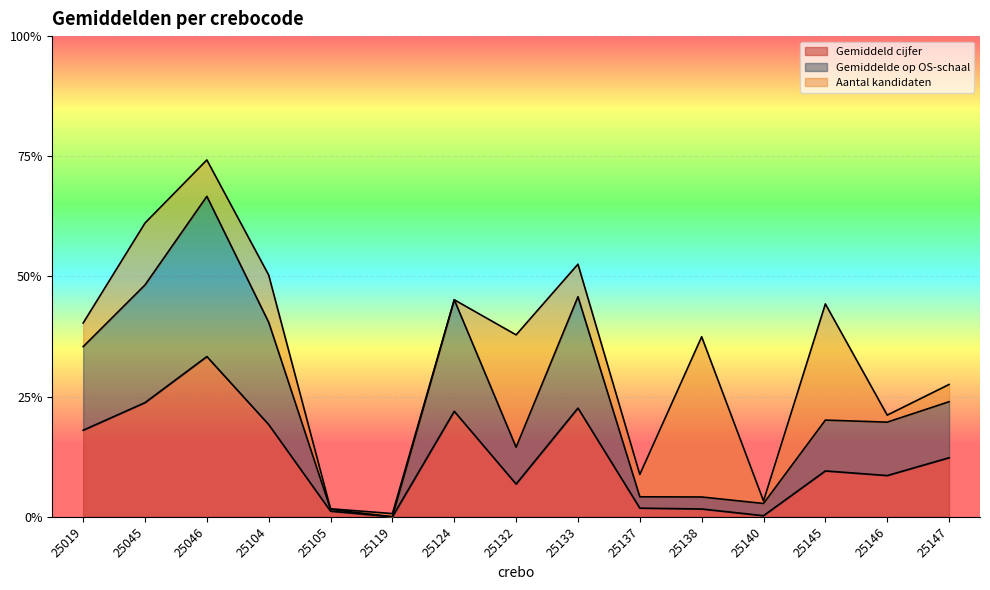

Does the chart display data point markers on the line(s)?

No